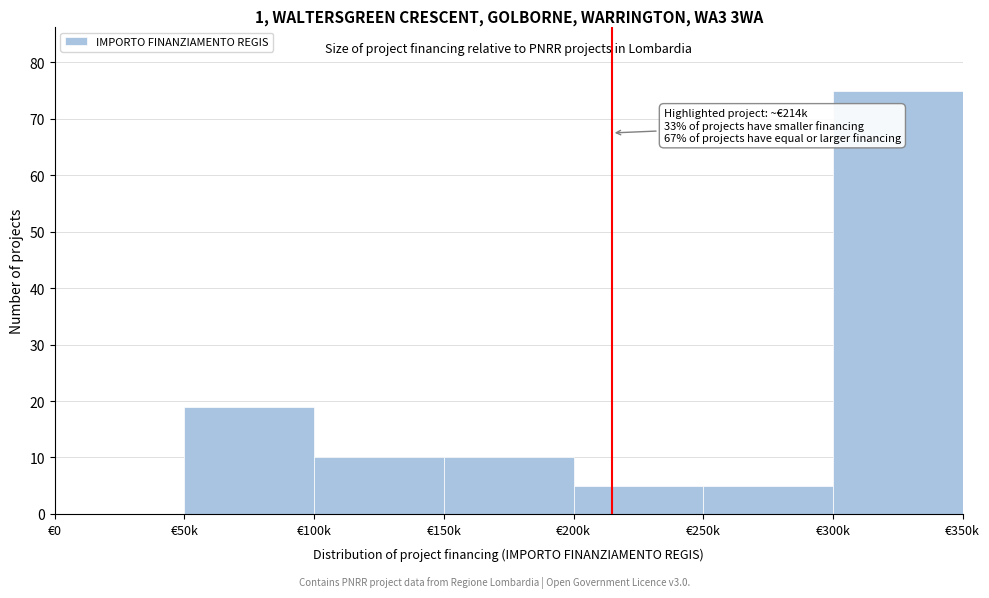

Reading left to right, extract all data points from this chart.

€0=0	€50k=19	€100k=10	€150k=10	€200k=5	€250k=5	€300k=75